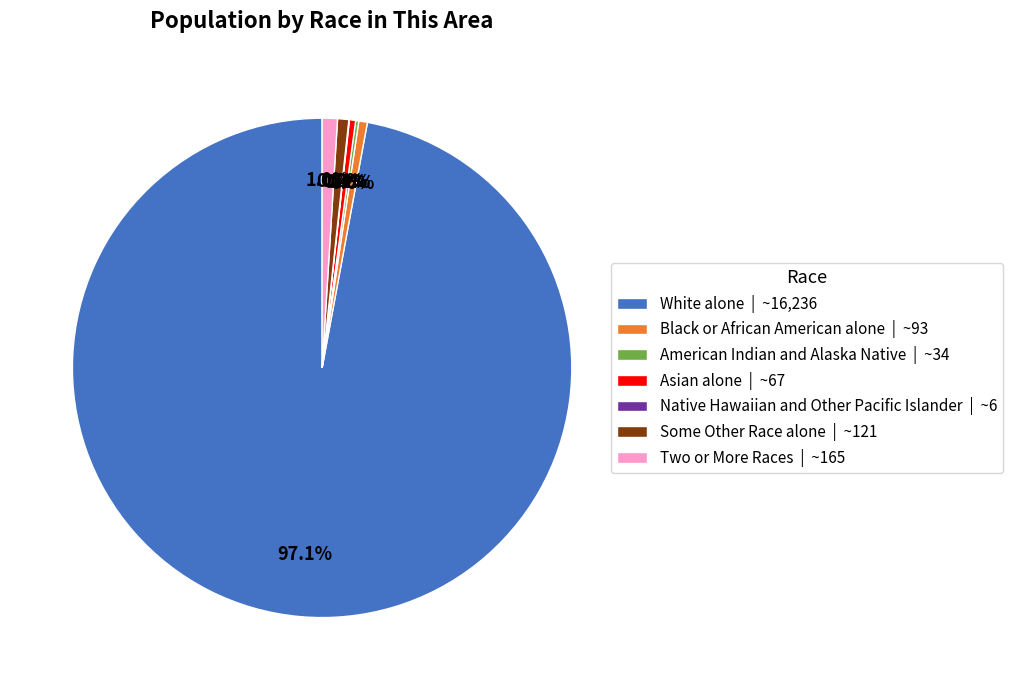

Is there any slice that represents more than half of the pie?

Yes